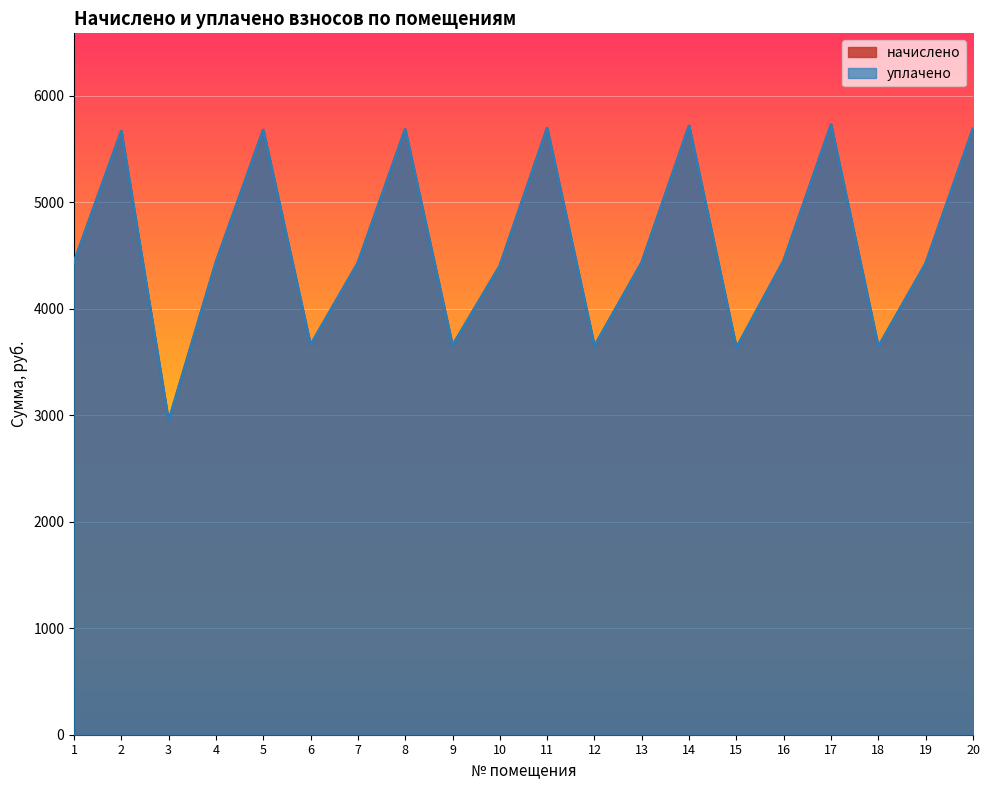

At which label does уплачено first exceed 4434?

1